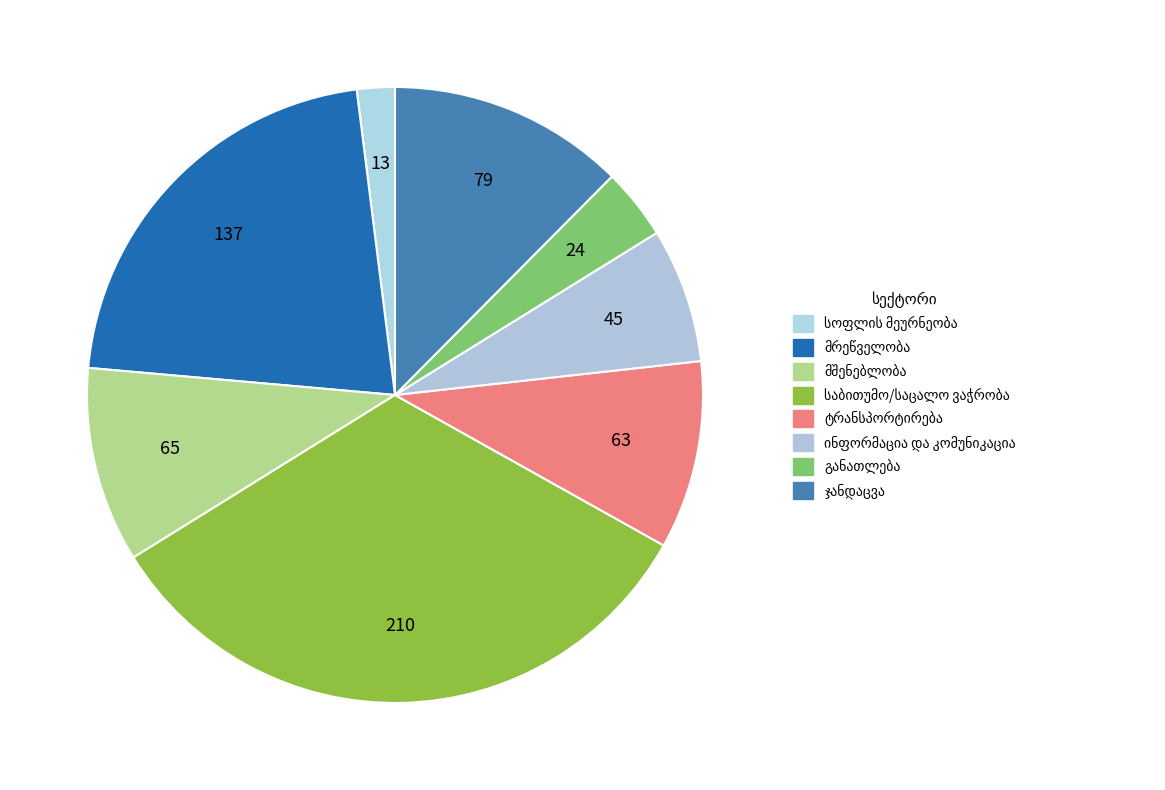

Count the number of slices in the pie.

8